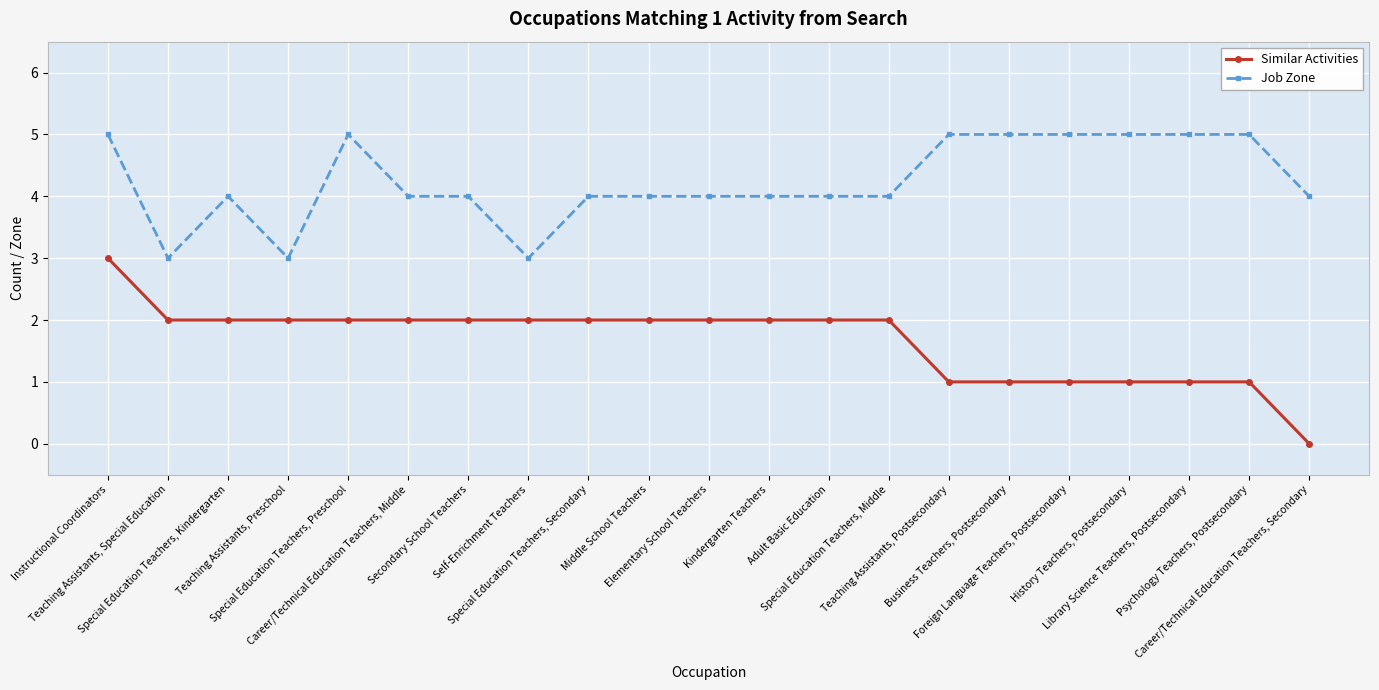

What is the highest value of the Job Zone series?

5